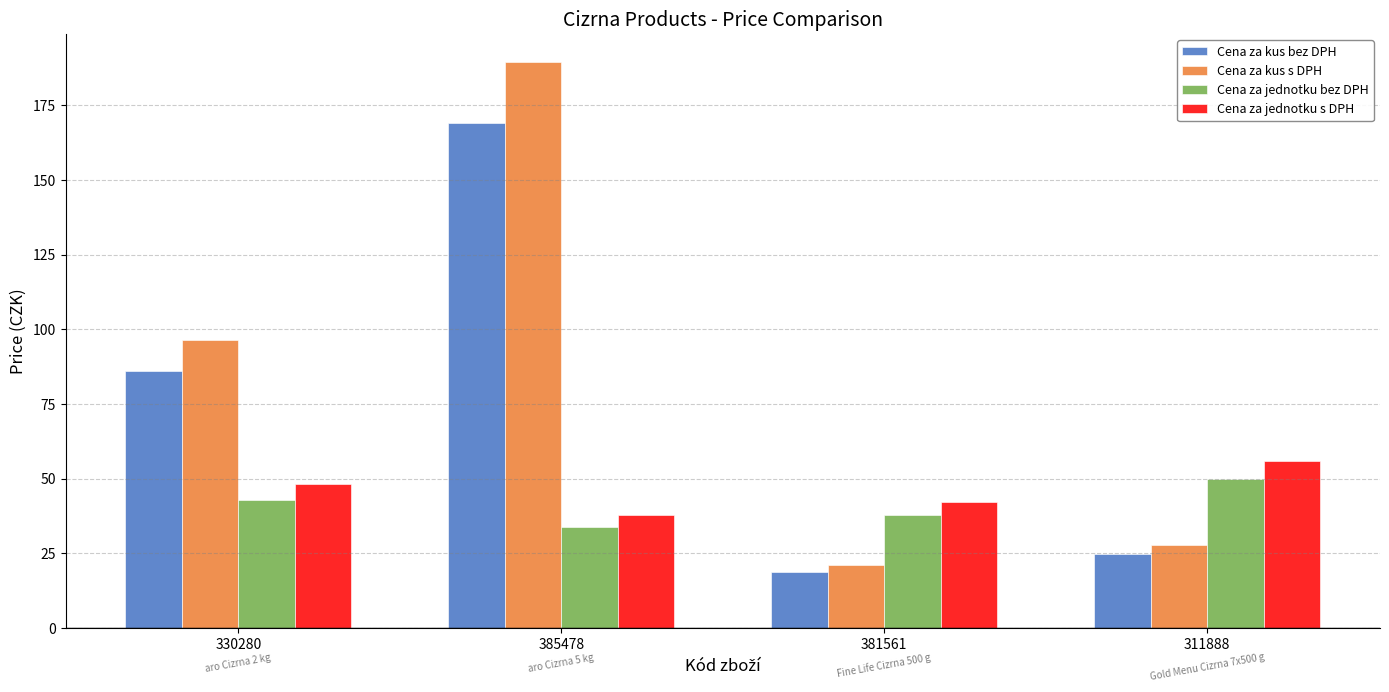

Reading left to right, list all the values displayed in this chart.

Cena za kus bez DPH: 330280=86.0	385478=169.0	381561=18.9	311888=24.9
Cena za kus s DPH: 330280=96.3	385478=189.3	381561=21.2	311888=27.9
Cena za jednotku bez DPH: 330280=43.0	385478=33.8	381561=37.8	311888=49.8
Cena za jednotku s DPH: 330280=48.2	385478=37.9	381561=42.3	311888=55.8